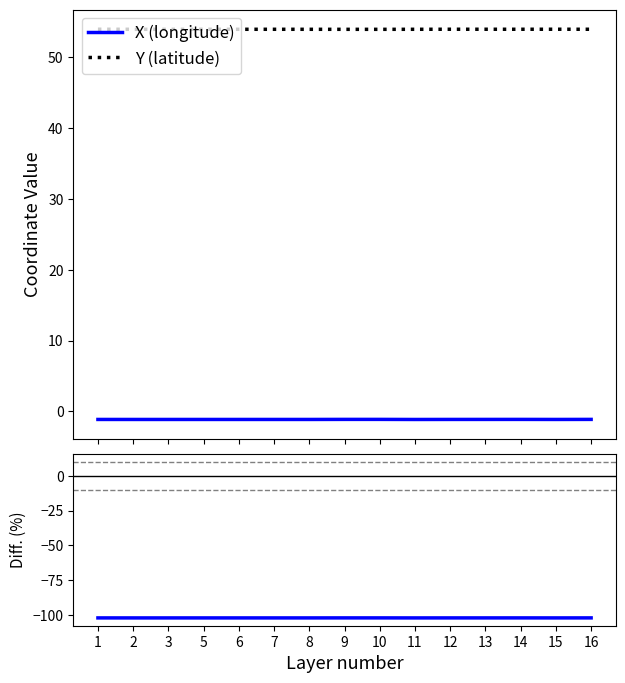

True or false: X (longitude) and Y (latitude) intersect in this chart.

False